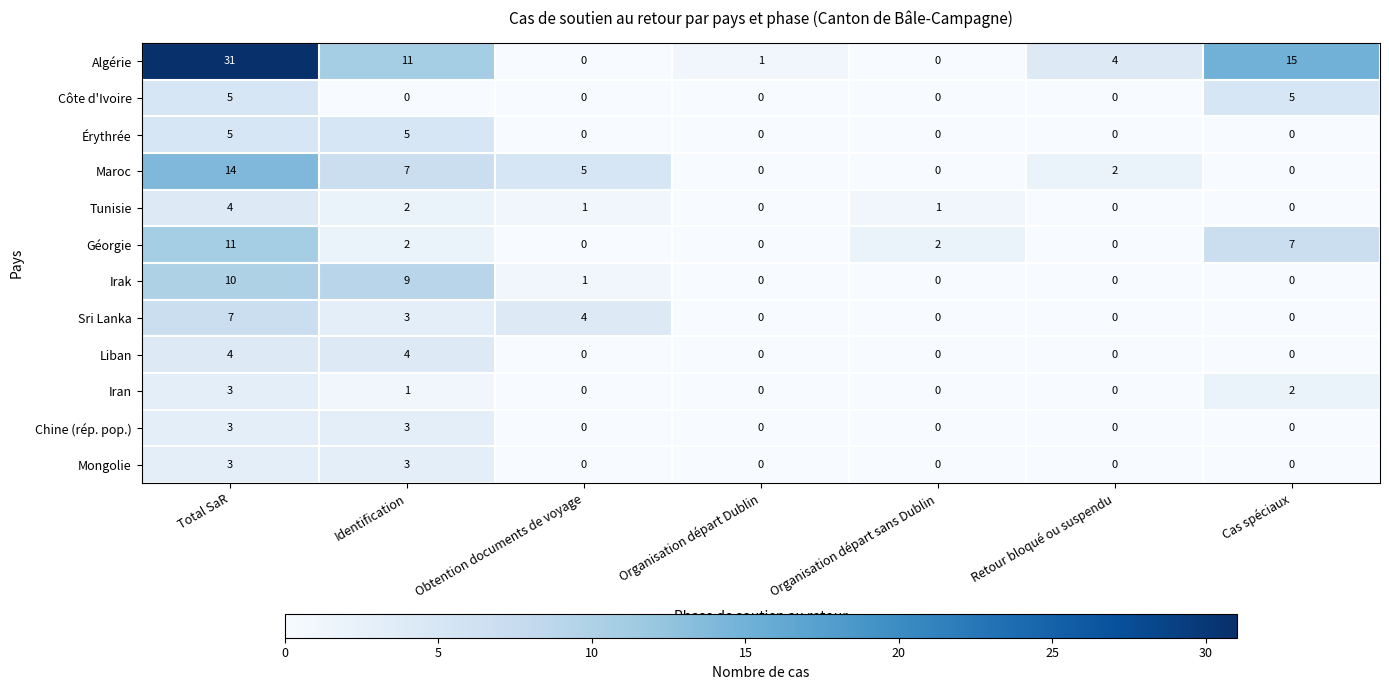

Count the number of data series in this chart.

12